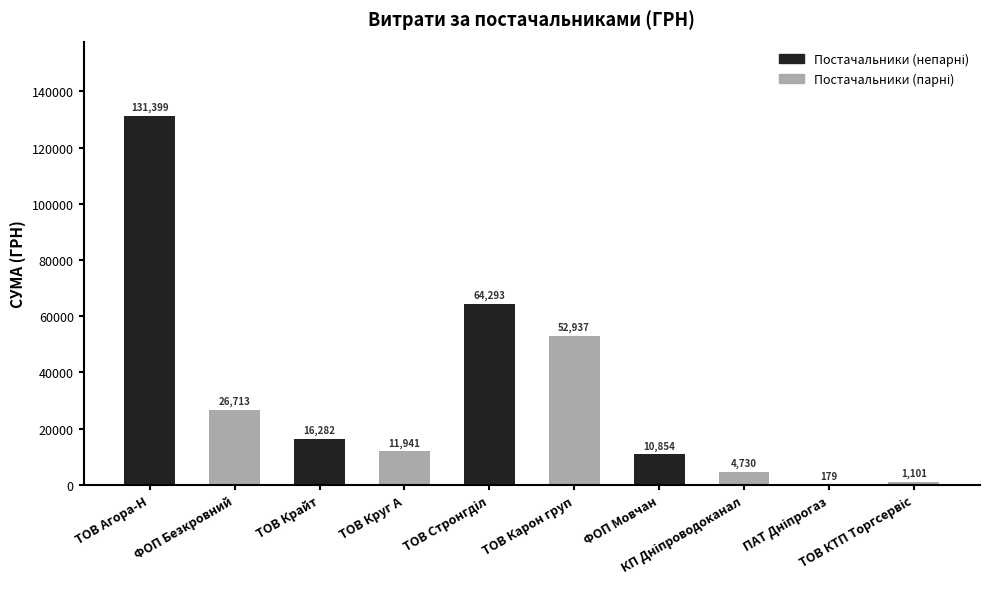

What is the greatest value displayed?

131398.9